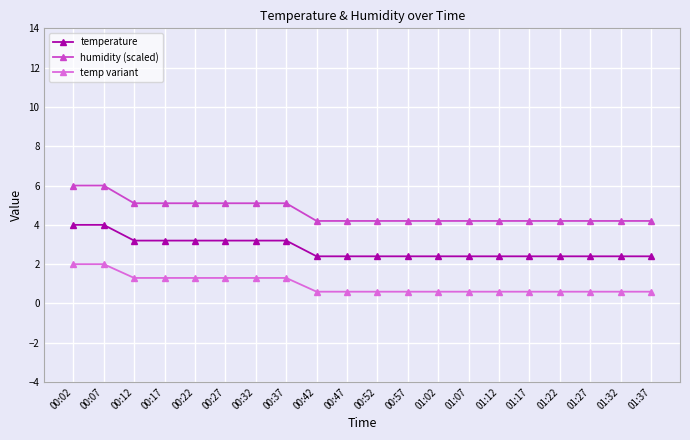

What is the sum of the temp variant values at 00:47 and 01:07?

1.2